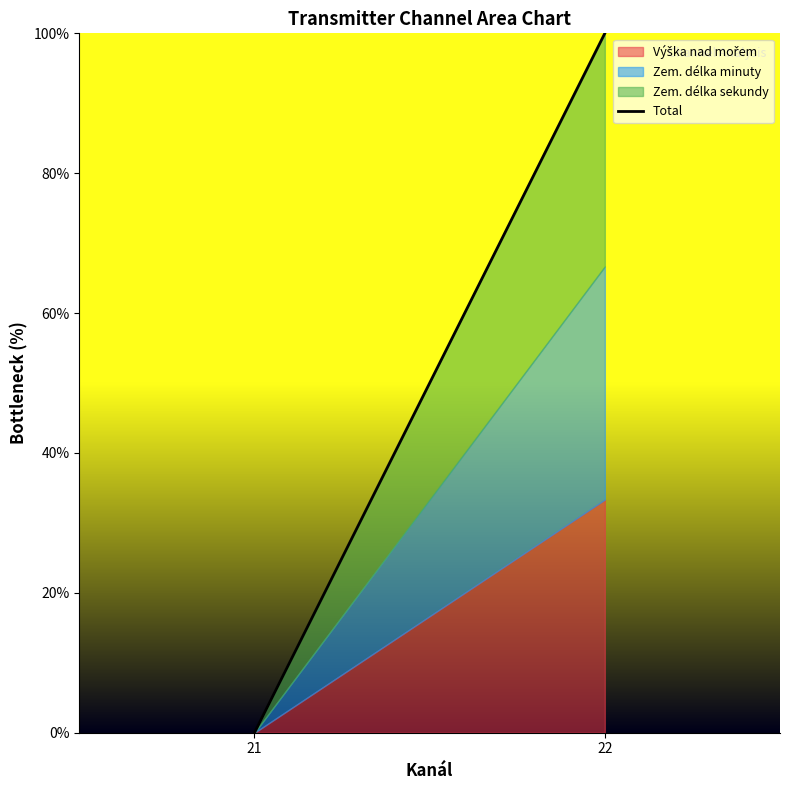

What is the change in value from 21 to 22?

+100